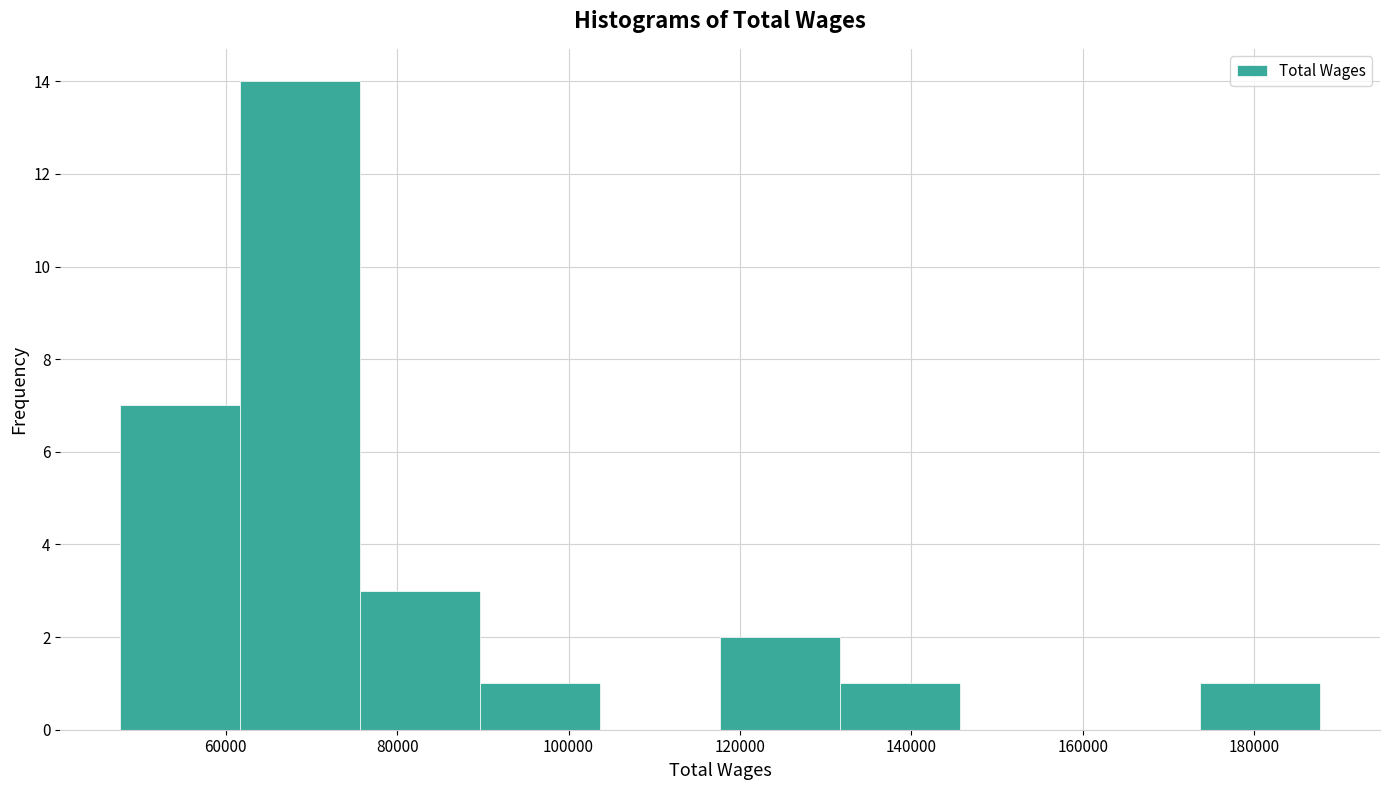

Reading left to right, list every bar in this chart as the range it spans on the x-axis followed by its height. Neither the bar edges nor the heights are printed on the chart, so give them approximately, as read against the axes.

48000 to 62000: 7
62000 to 76000: 14
76000 to 90000: 3
90000 to 104000: 1
104000 to 118000: 0
118000 to 132000: 2
132000 to 146000: 1
146000 to 160000: 0
160000 to 174000: 0
174000 to 188000: 1